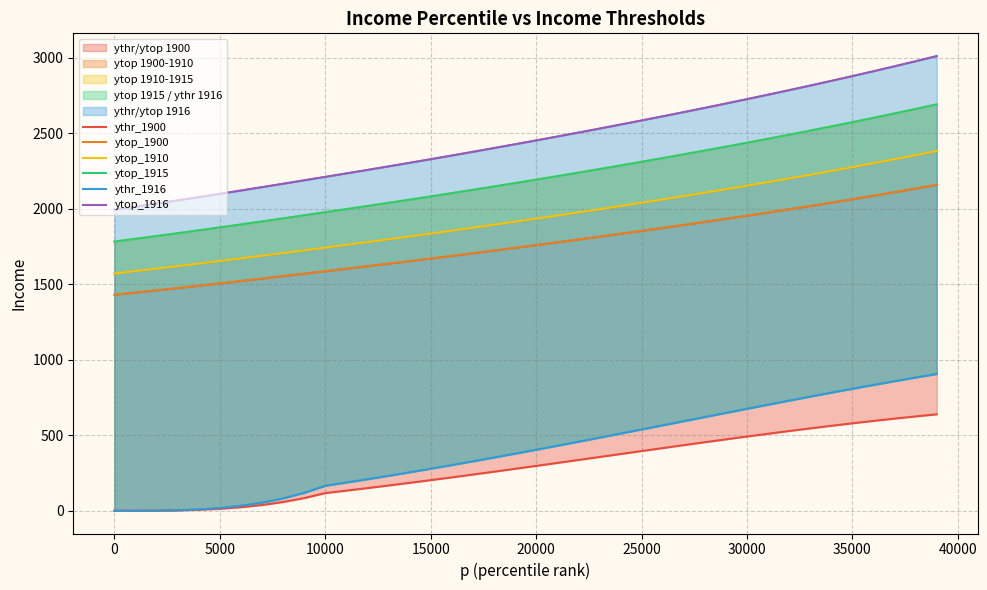

How many lines are shown in the chart?

6